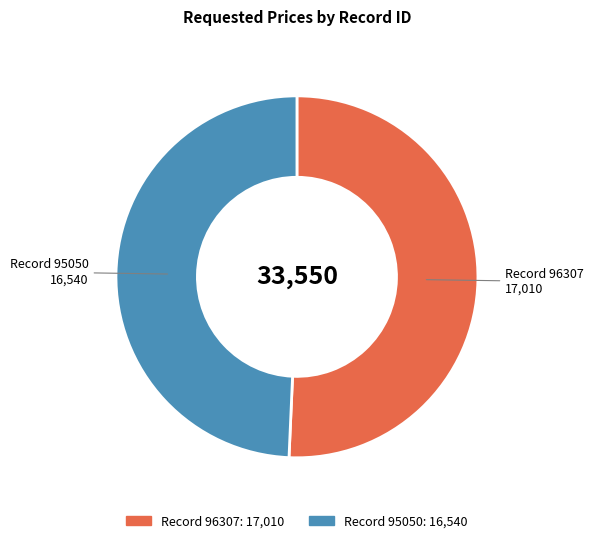

Is there a majority slice in this chart?

Yes